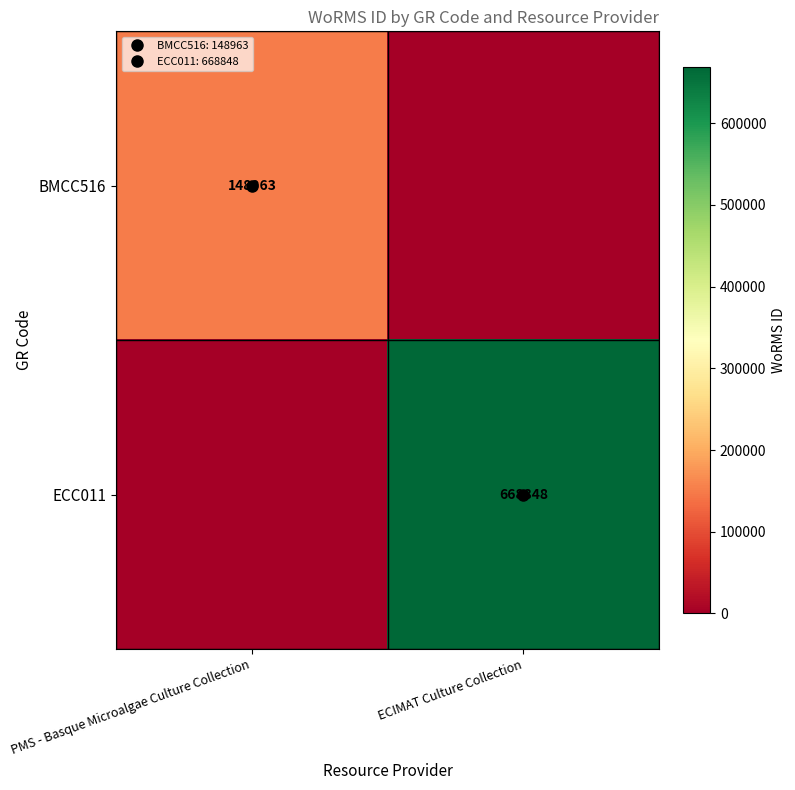

What is the approximate value of BMCC516 at PMS - Basque Microalgae Culture Collection, to the nearest 100?

149000